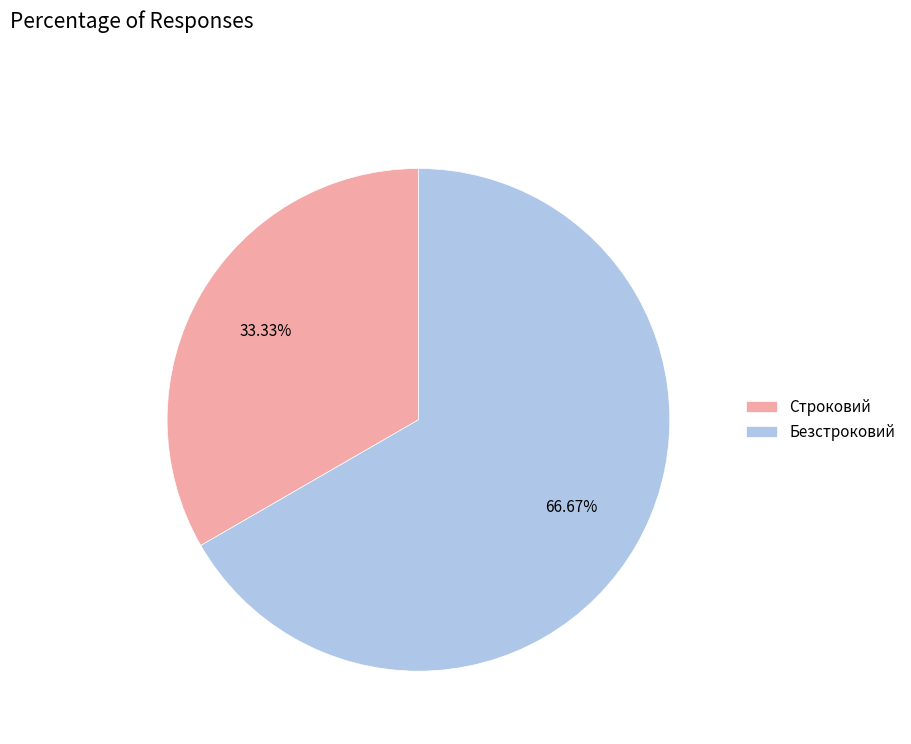

How many slices are in this pie chart?

2